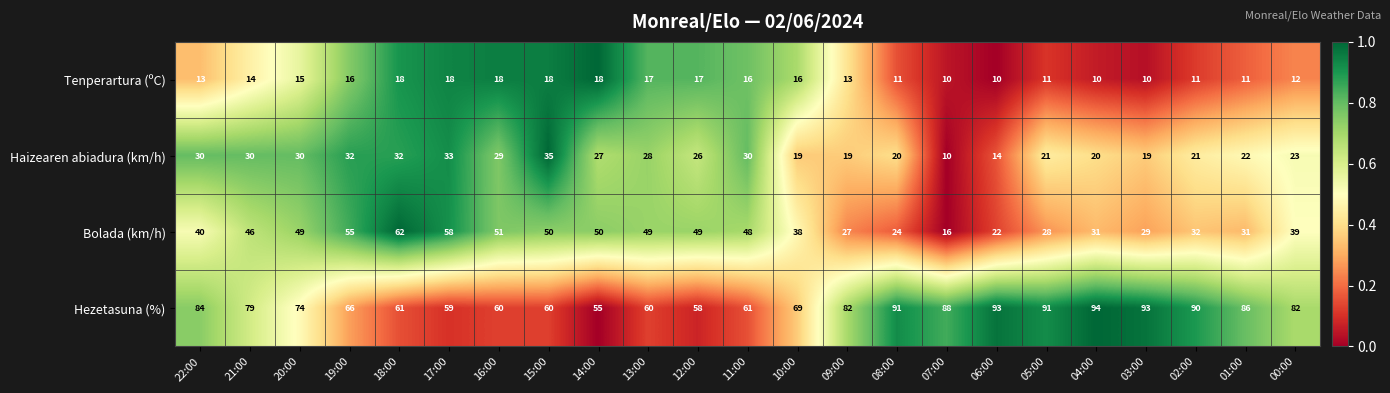

What is the difference between the maximum and minimum values in the Tenperartura (ºC) series?

8